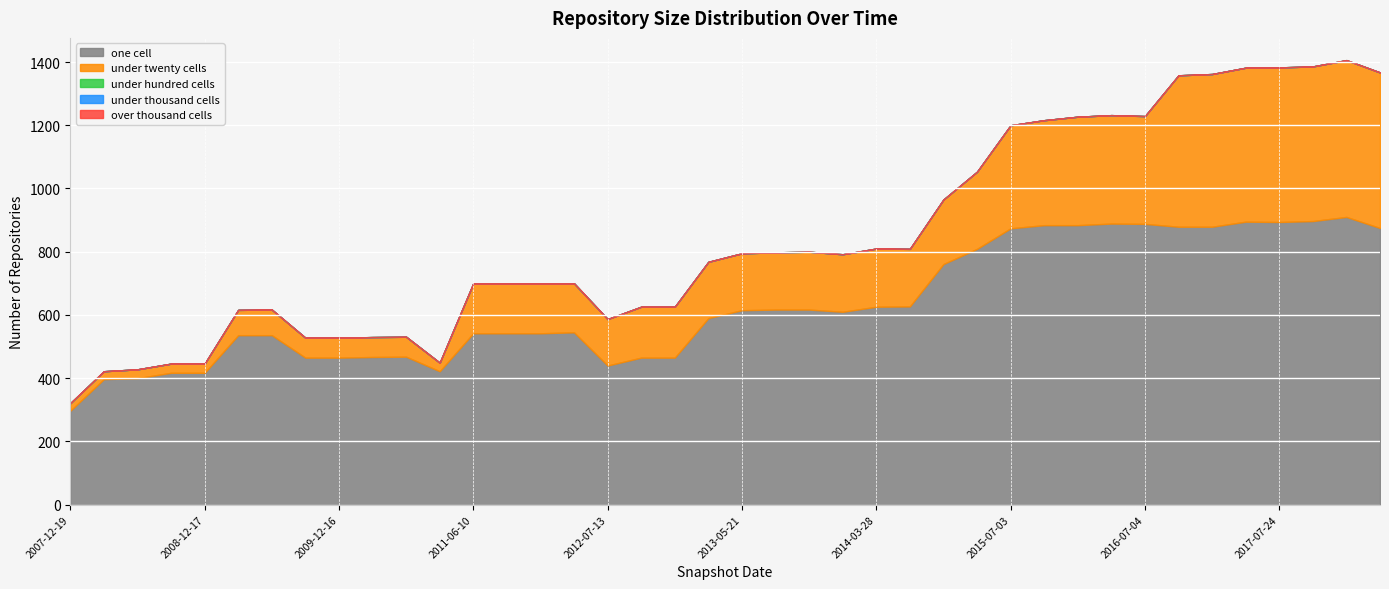

Which category has the lowest value in the under_thousand_cells series?

2007-12-19